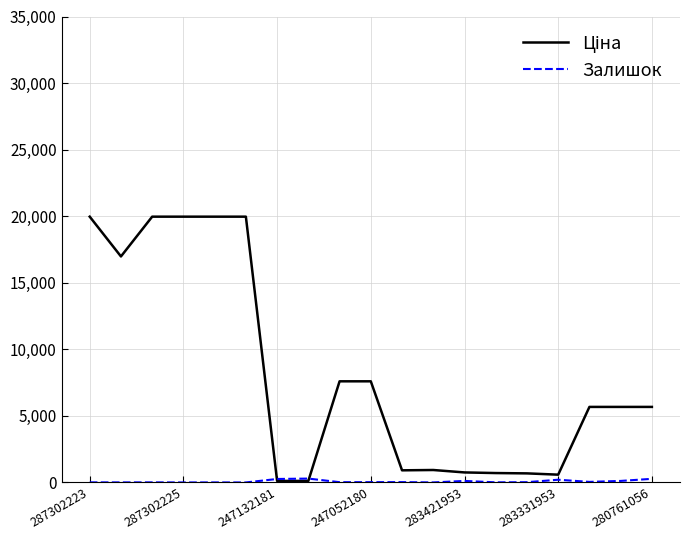

What is the maximum value shown in the chart?

19964.2